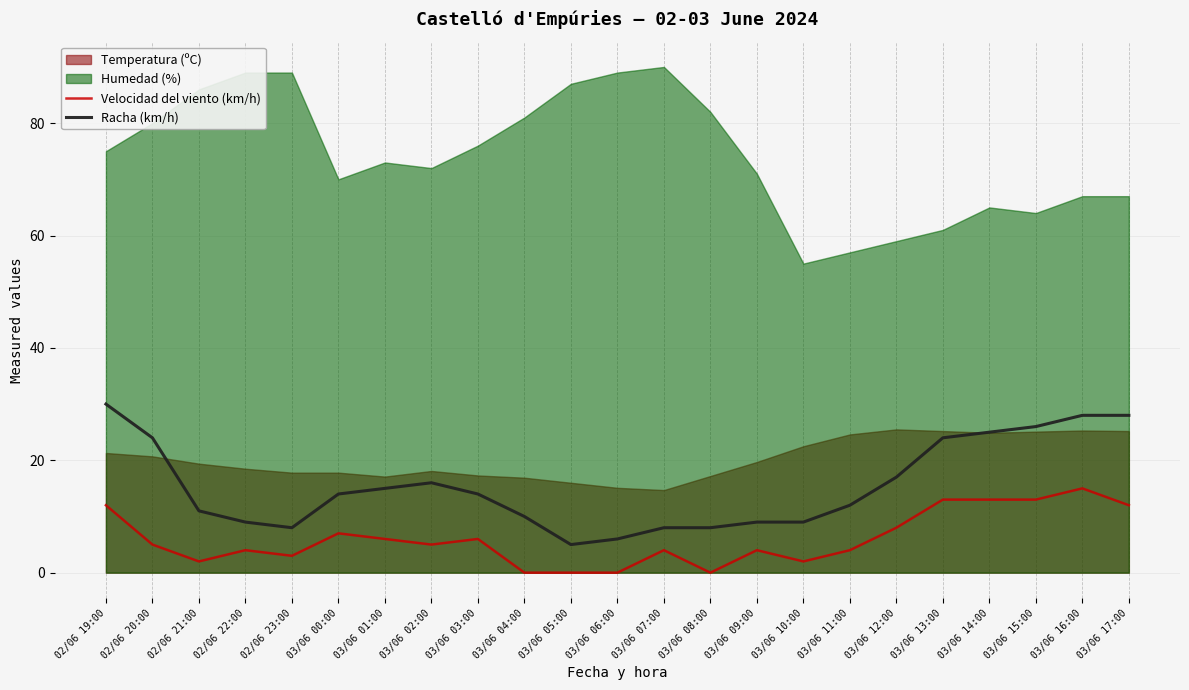

True or false: Velocidad del viento (km/h) and Racha (km/h) cross at least once.

False